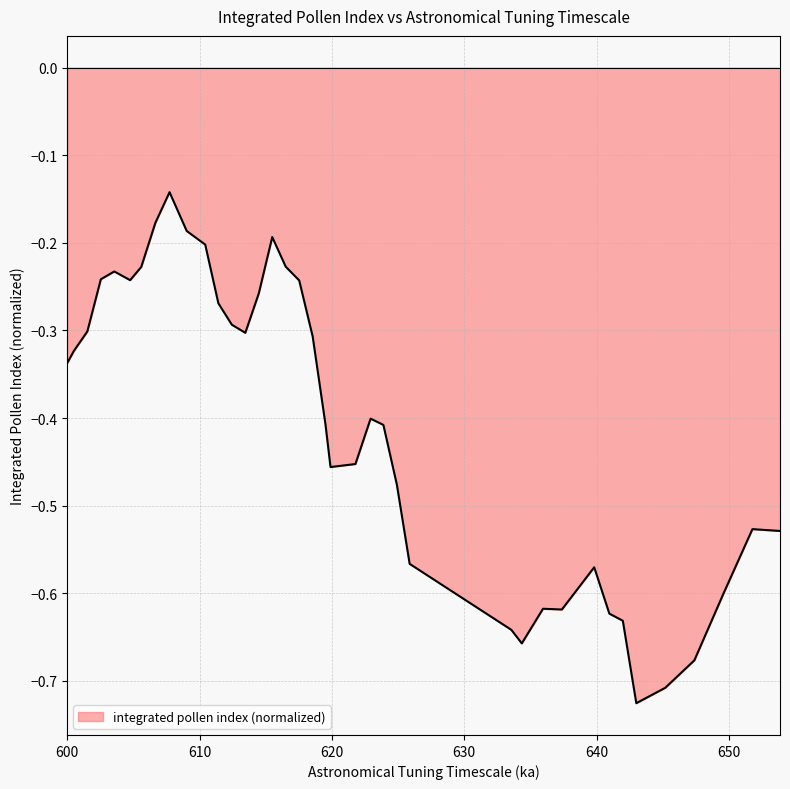

Reading left to right, transcribe all the data shown in this chart.

600.0=-0.3	600.509=-0.3	601.527=-0.3	602.544=-0.2	603.562=-0.2	604.758=-0.2	605.598=-0.2	606.666=-0.2	607.735=-0.1	609.033=-0.2	610.432=-0.2	611.424=-0.3	612.442=-0.3	613.46=-0.3	614.478=-0.3	615.495=-0.2	616.513=-0.2	617.531=-0.2	618.549=-0.3	619.516=-0.4	619.897=-0.5	621.78=-0.5	622.925=-0.4	623.892=-0.4	624.91=-0.5	625.876=-0.6	633.56=-0.6	634.349=-0.7	635.952=-0.6	637.377=-0.6	639.82=-0.6	640.965=-0.6	641.982=-0.6	643.0=-0.7	645.193=-0.7	647.387=-0.7	649.58=-0.6	651.774=-0.5	653.857=-0.5